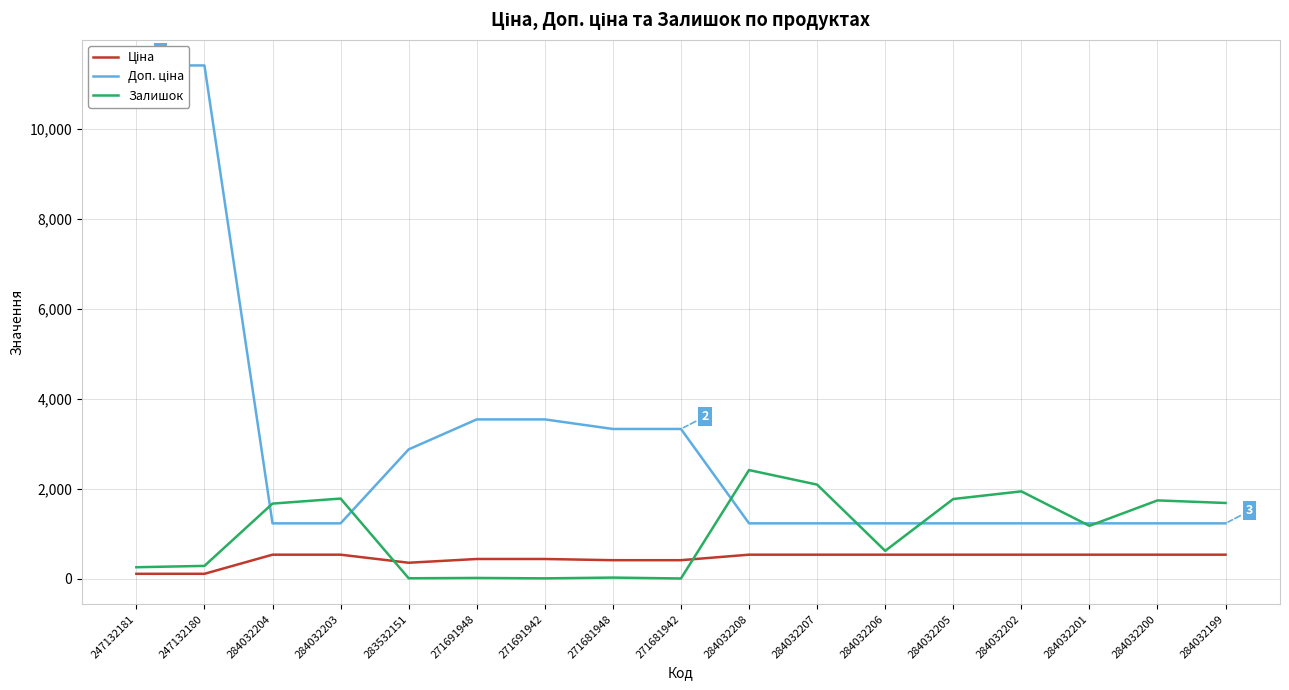

At which category does the chart reach its minimum across all series?

271681942